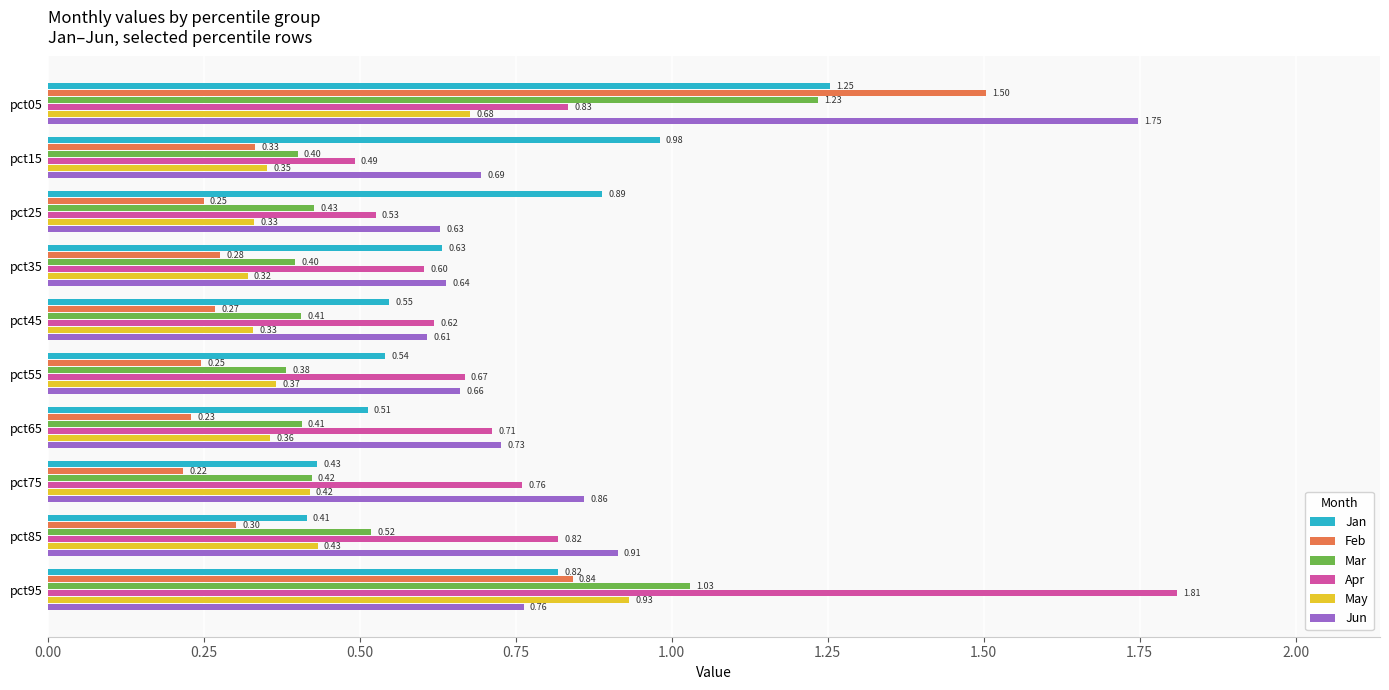

Rank the categories by Apr value from lowest to highest.

pct15, pct25, pct35, pct45, pct55, pct65, pct75, pct85, pct05, pct95